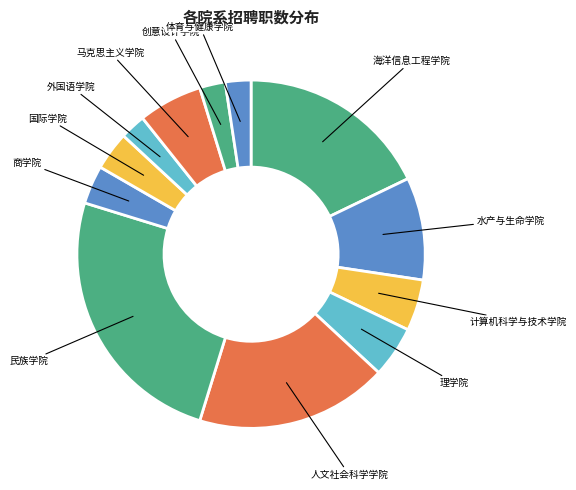

Is it true that 理学院 is 5% of the pie?

True